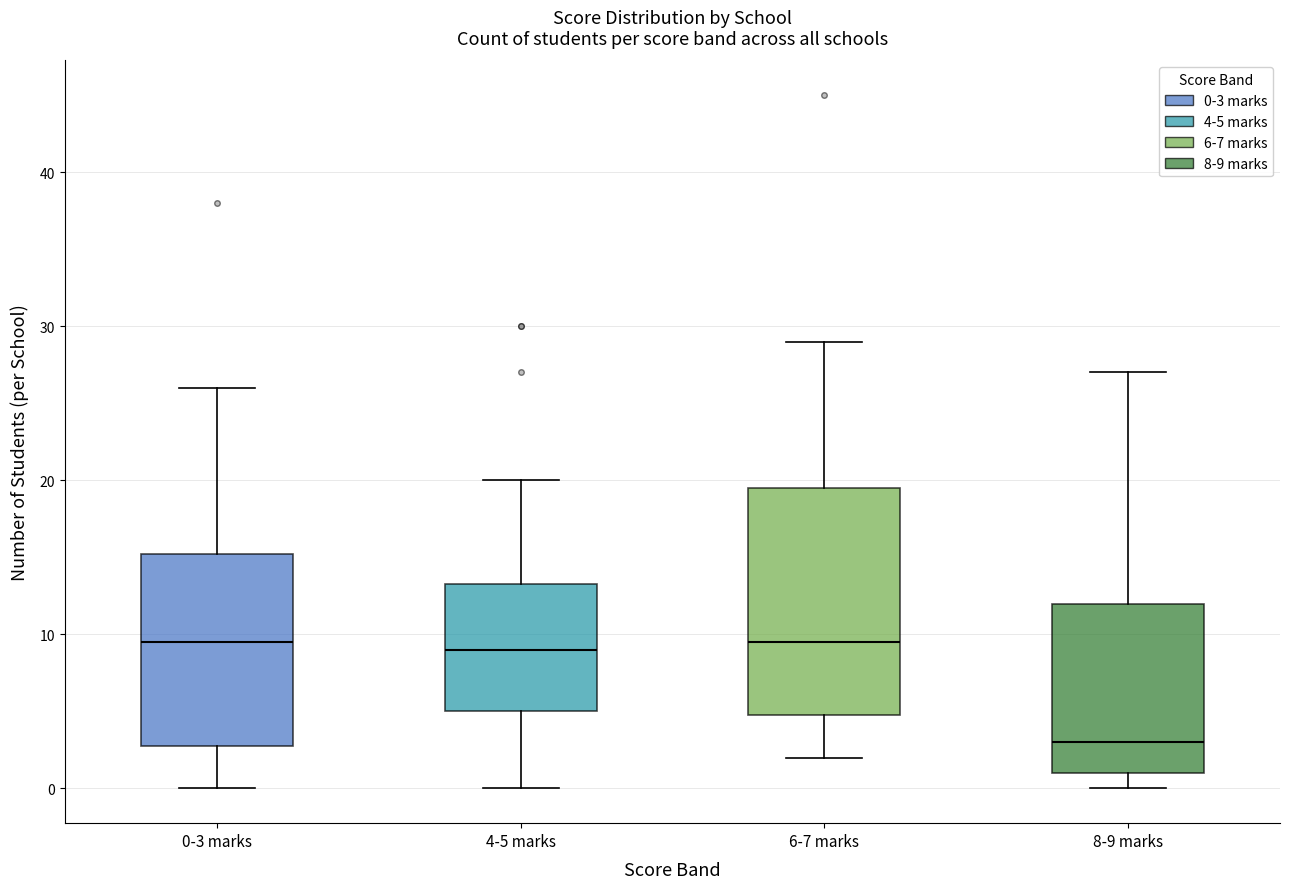

Which box's median line is the lowest?

8-9 marks